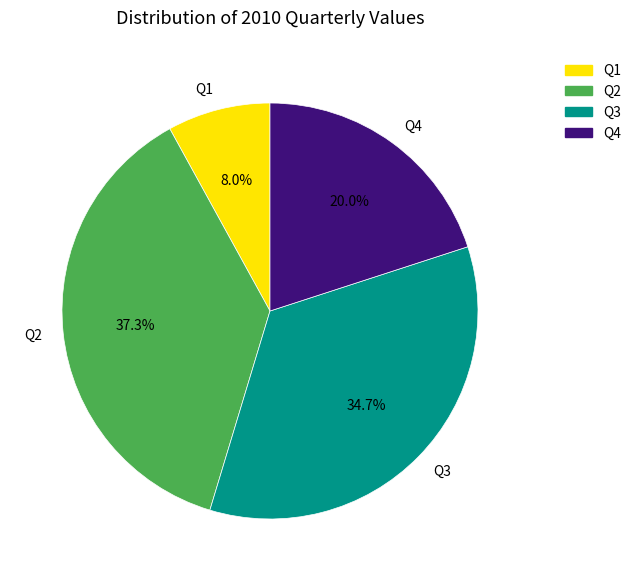

Rank the categories by value from highest to lowest.

Q2, Q3, Q4, Q1